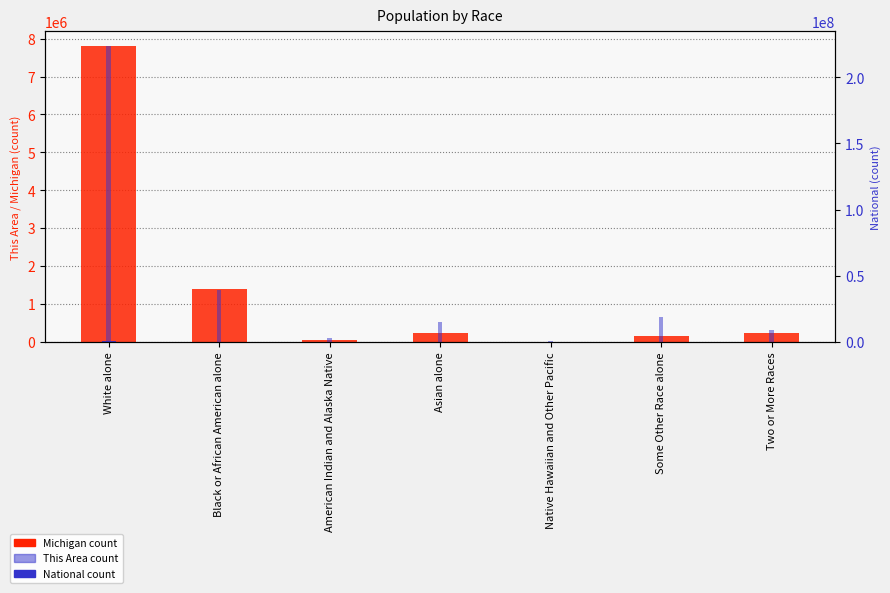

True or false: Michigan count has a value of 32947 at American Indian and Alaska Native.

False